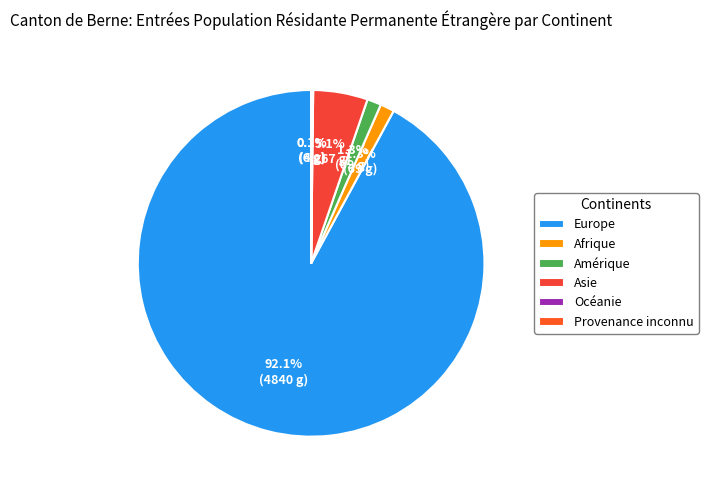

How many segments does this pie chart have?

6